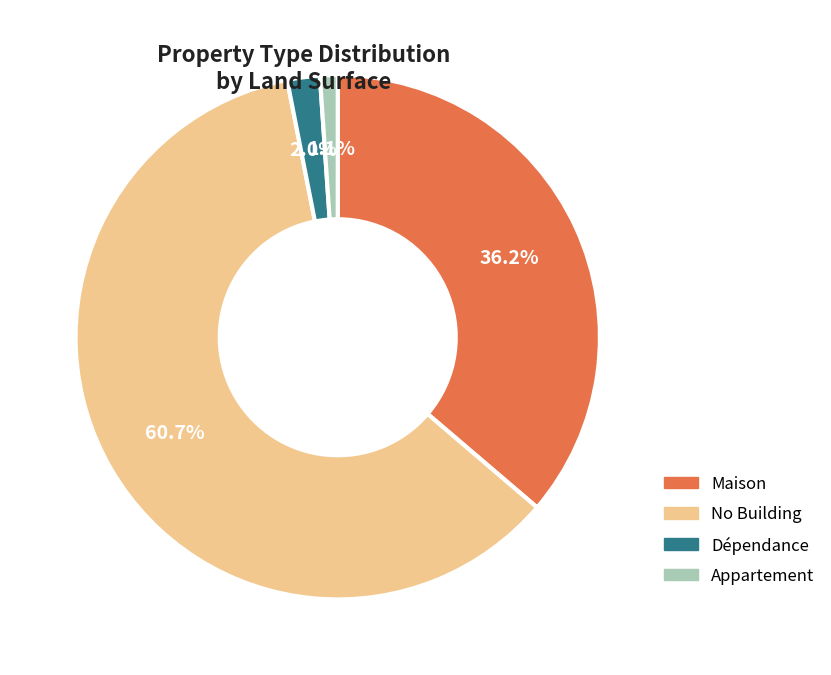

Does any single category account for the majority?

Yes